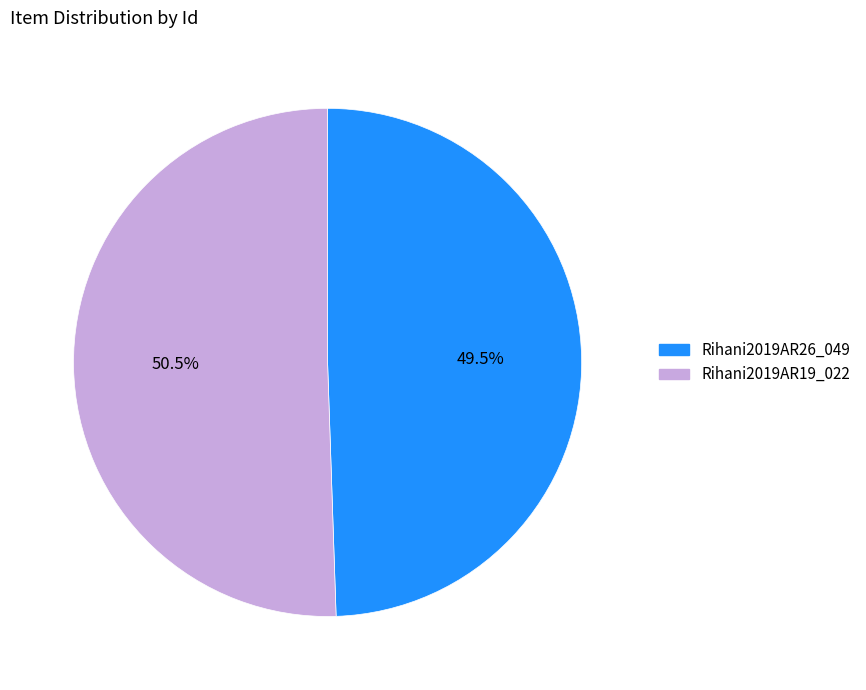

What is the ratio of the value at Rihani2019AR19_022 to the value at Rihani2019AR26_049?

1.0